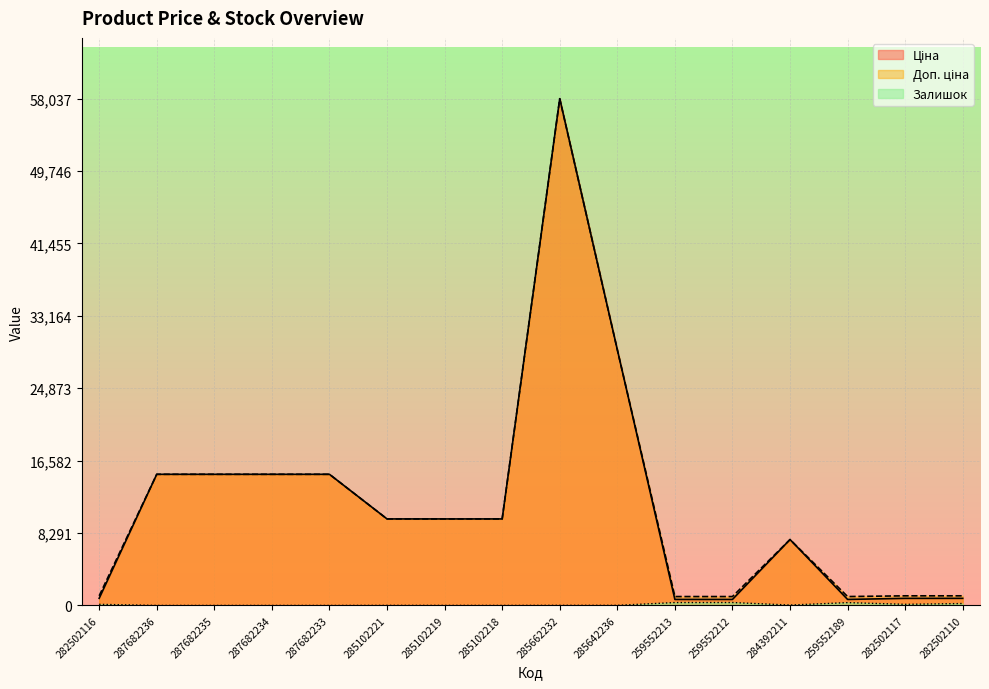

How many data points in Доп. ціна are less than 9908?

7